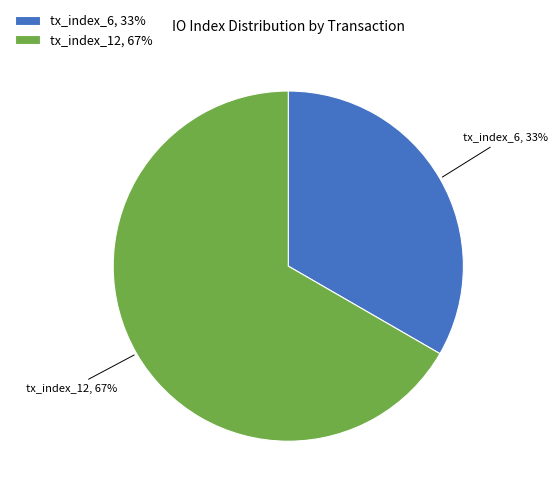

Combined, do tx_index_6, 33% and tx_index_12, 67% account for over 50%?

Yes